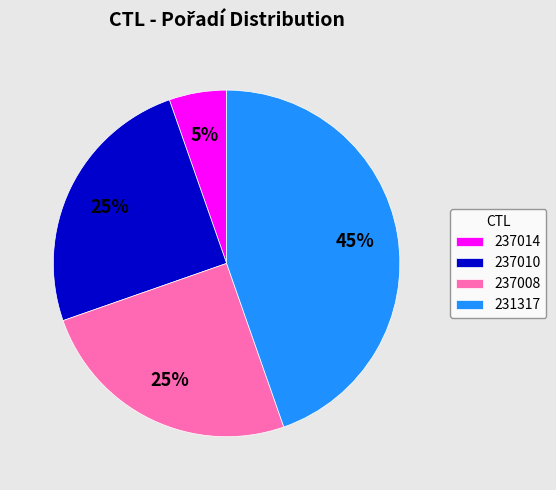

Is the sum of 237008 and 231317 greater than half?

Yes